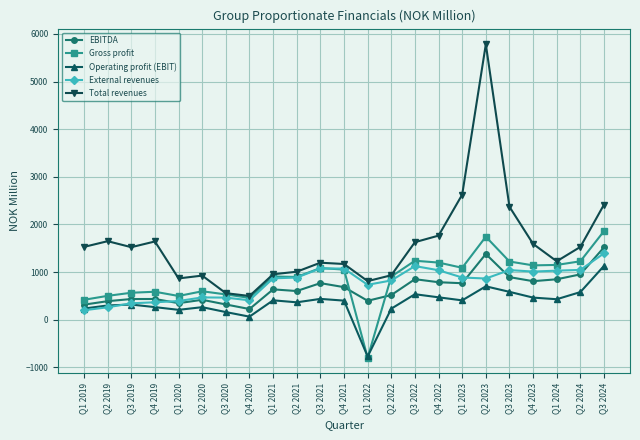

Which series has the widest spread of values?

Total revenues